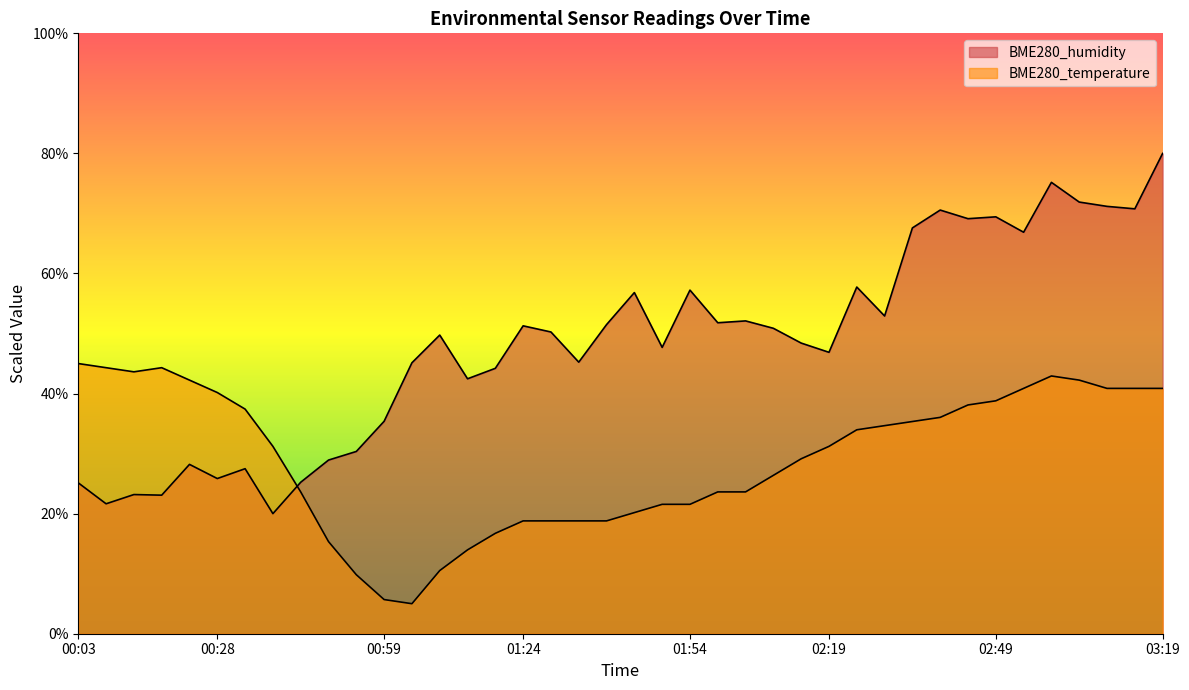

What is the difference between the maximum and second lowest values in the BME280_humidity series?

58.4